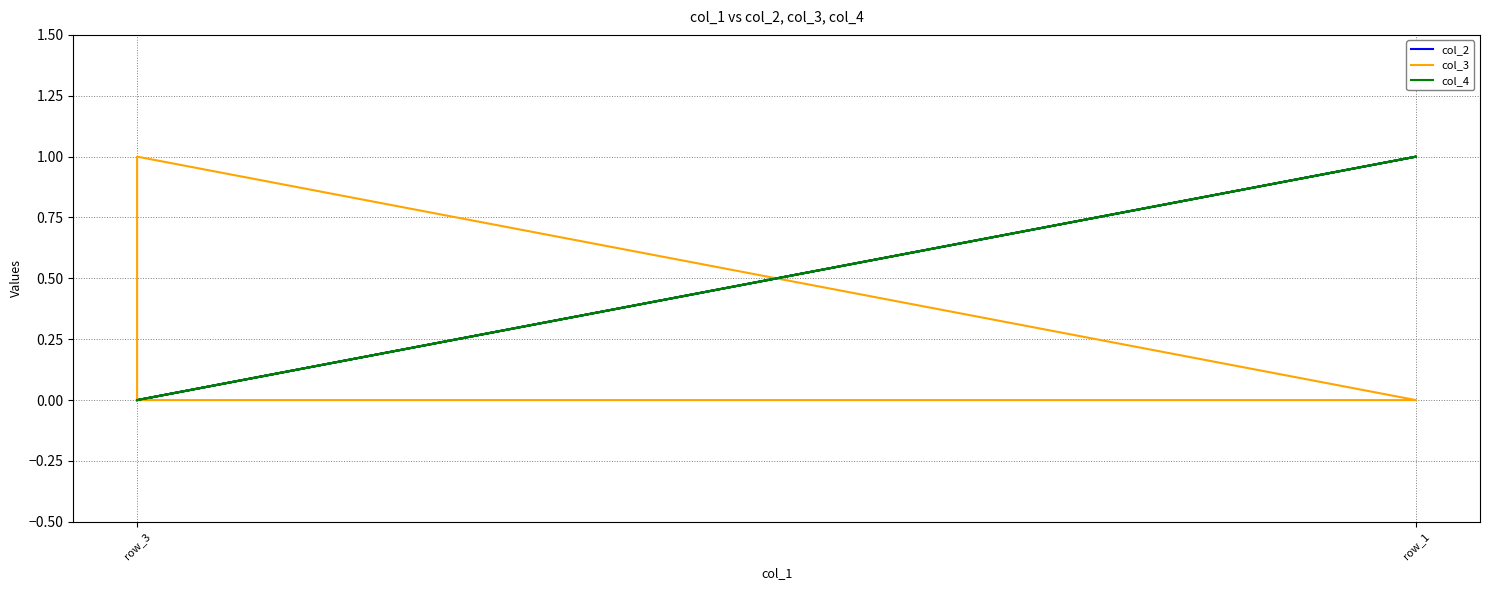

What is the sum of all col_3 values?

1